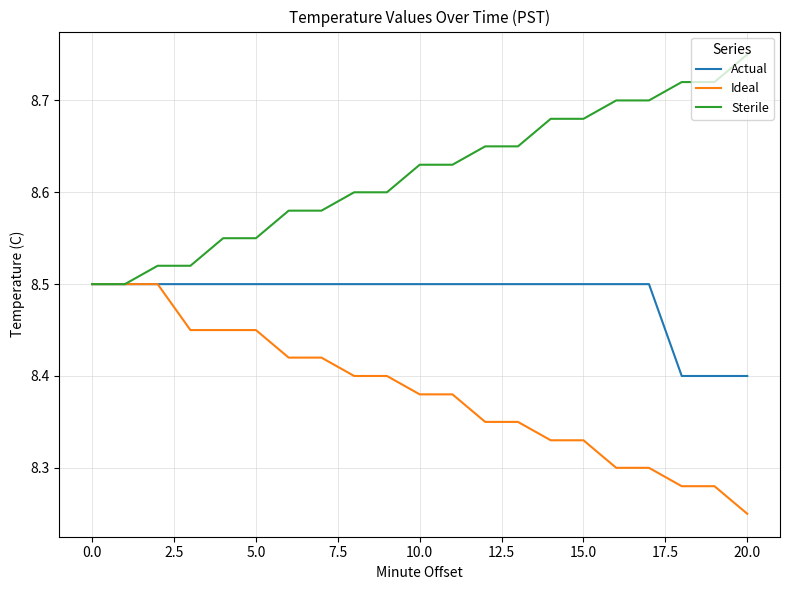

Which series has the largest total across all categories?

Sterile